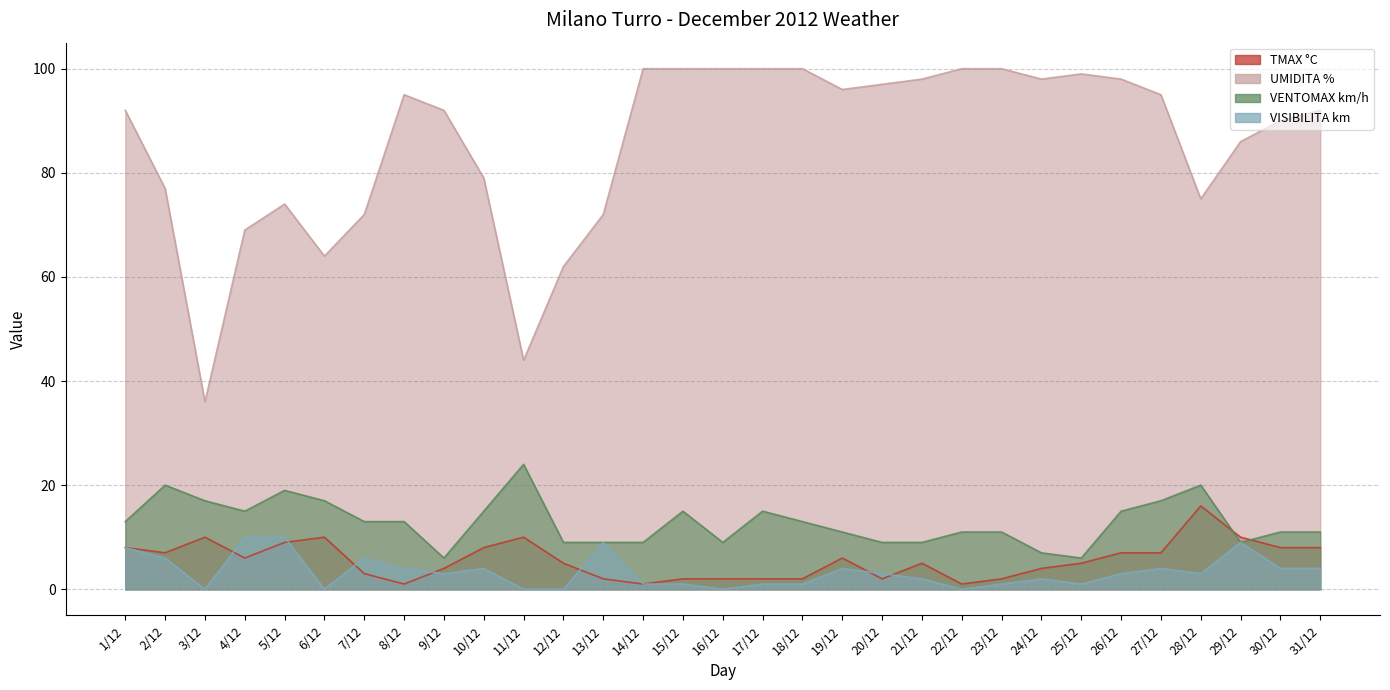

Reading left to right, list all the values displayed in this chart.

TMAX °C: 1/12=8	2/12=7	3/12=10	4/12=6	5/12=9	6/12=10	7/12=3	8/12=1	9/12=4	10/12=8	11/12=10	12/12=5	13/12=2	14/12=1	15/12=2	16/12=2	17/12=2	18/12=2	19/12=6	20/12=2	21/12=5	22/12=1	23/12=2	24/12=4	25/12=5	26/12=7	27/12=7	28/12=16	29/12=10	30/12=8	31/12=8
UMIDITA %: 1/12=92	2/12=77	3/12=36	4/12=69	5/12=74	6/12=64	7/12=72	8/12=95	9/12=92	10/12=79	11/12=44	12/12=62	13/12=72	14/12=100	15/12=100	16/12=100	17/12=100	18/12=100	19/12=96	20/12=97	21/12=98	22/12=100	23/12=100	24/12=98	25/12=99	26/12=98	27/12=95	28/12=75	29/12=86	30/12=90	31/12=92
VENTOMAX km/h: 1/12=13	2/12=20	3/12=17	4/12=15	5/12=19	6/12=17	7/12=13	8/12=13	9/12=6	10/12=15	11/12=24	12/12=9	13/12=9	14/12=9	15/12=15	16/12=9	17/12=15	18/12=13	19/12=11	20/12=9	21/12=9	22/12=11	23/12=11	24/12=7	25/12=6	26/12=15	27/12=17	28/12=20	29/12=9	30/12=11	31/12=11
VISIBILITA km: 1/12=8	2/12=6	3/12=0	4/12=10	5/12=10	6/12=0	7/12=6	8/12=4	9/12=3	10/12=4	11/12=0	12/12=0	13/12=9	14/12=1	15/12=1	16/12=0	17/12=1	18/12=1	19/12=4	20/12=3	21/12=2	22/12=0	23/12=1	24/12=2	25/12=1	26/12=3	27/12=4	28/12=3	29/12=9	30/12=4	31/12=4